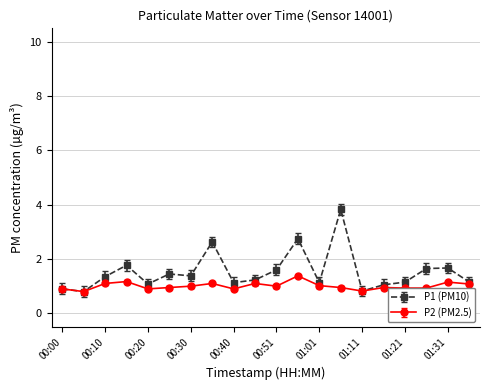

Which series has the widest spread of values?

P1 (PM10)